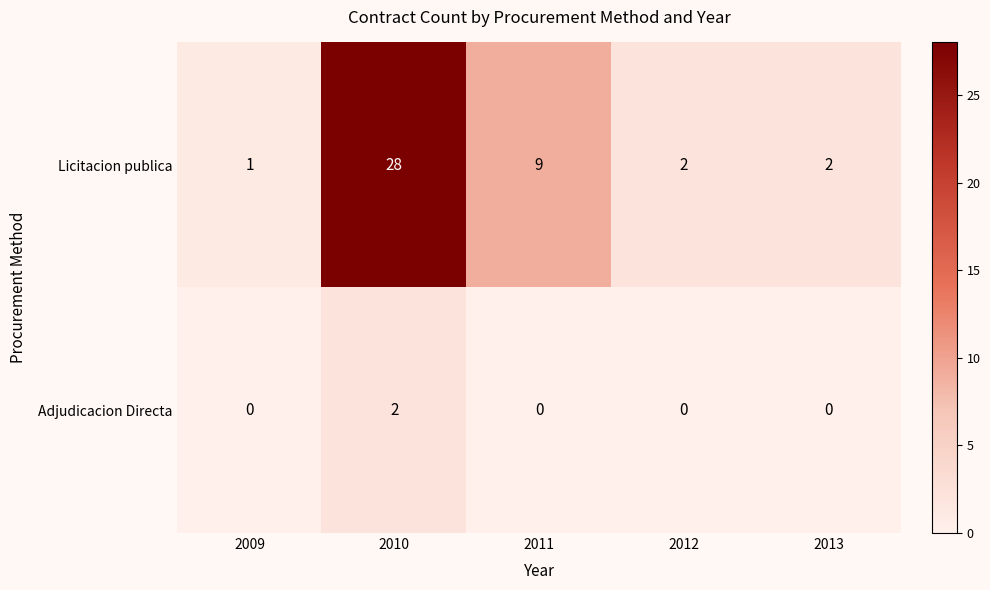

Reading left to right, list all the values displayed in this chart.

Licitacion publica: 1	28	9	2	2
Adjudicacion Directa: 0	2	0	0	0